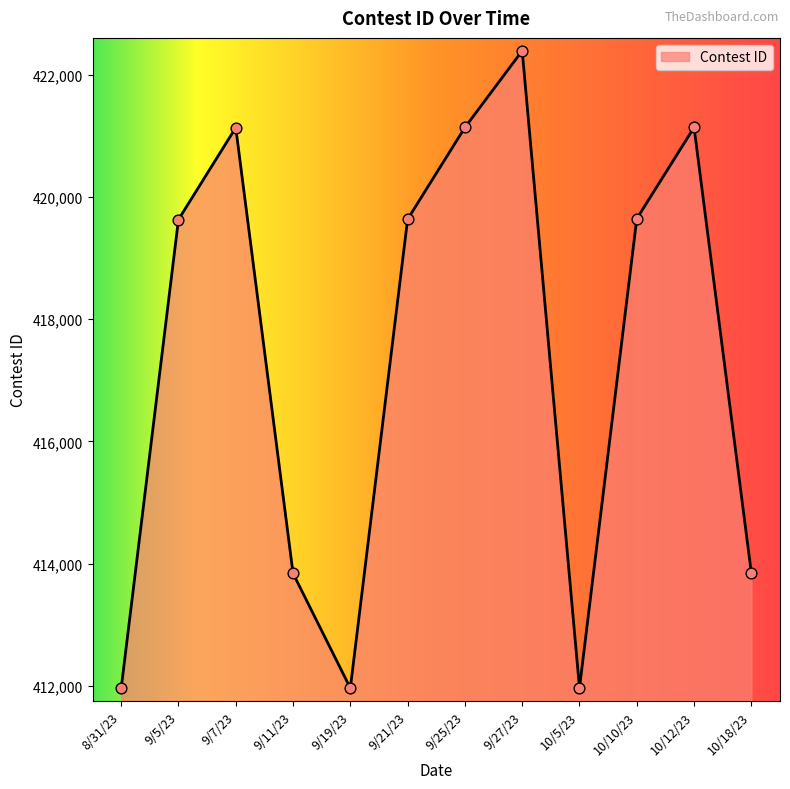

What is the change in value from 9/19/23 to 9/21/23?

+7674